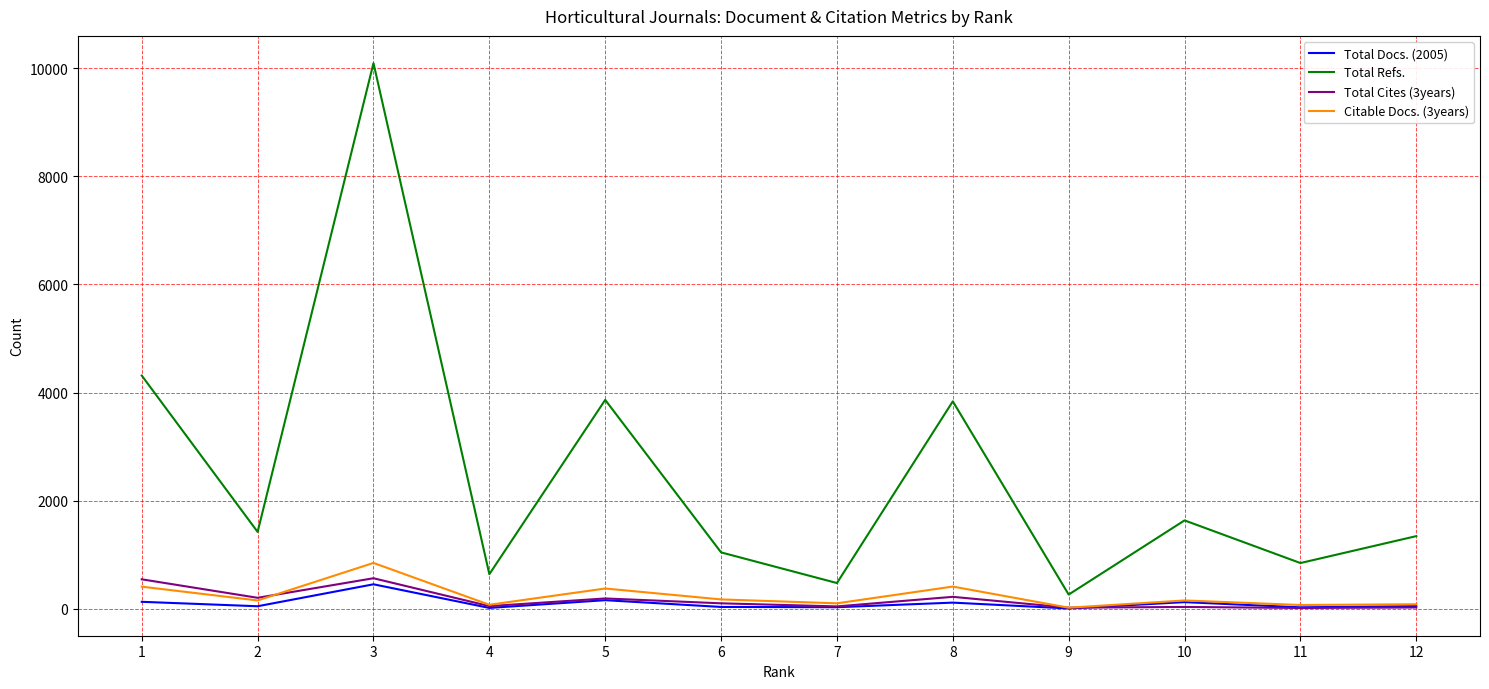

Where does the Citable Docs. (3years) series first go above 155?

1